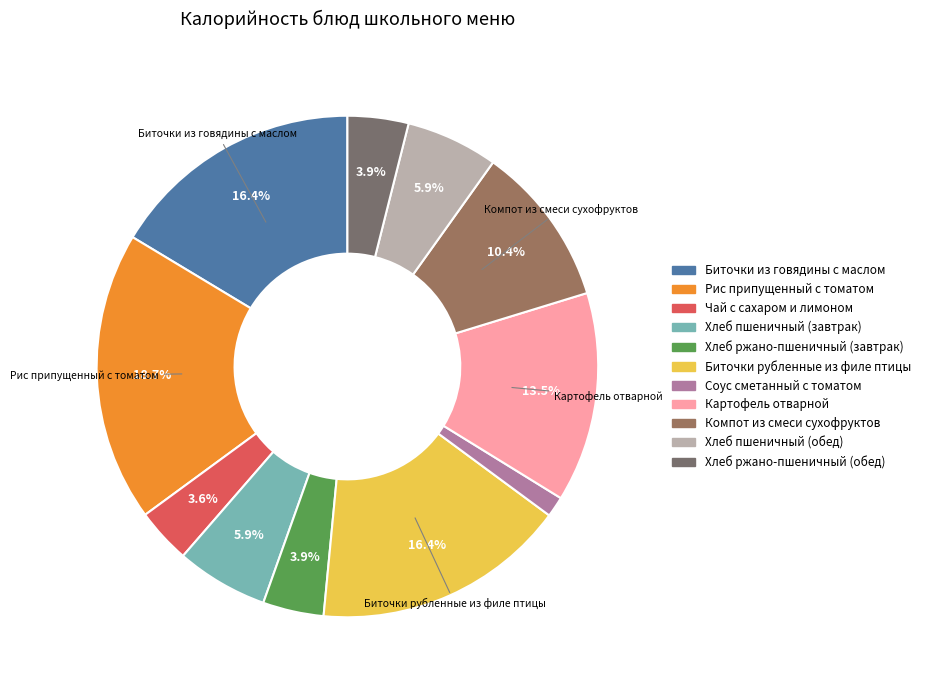

Is it true that Чай с сахаром и лимоном is 4% of the pie?

True